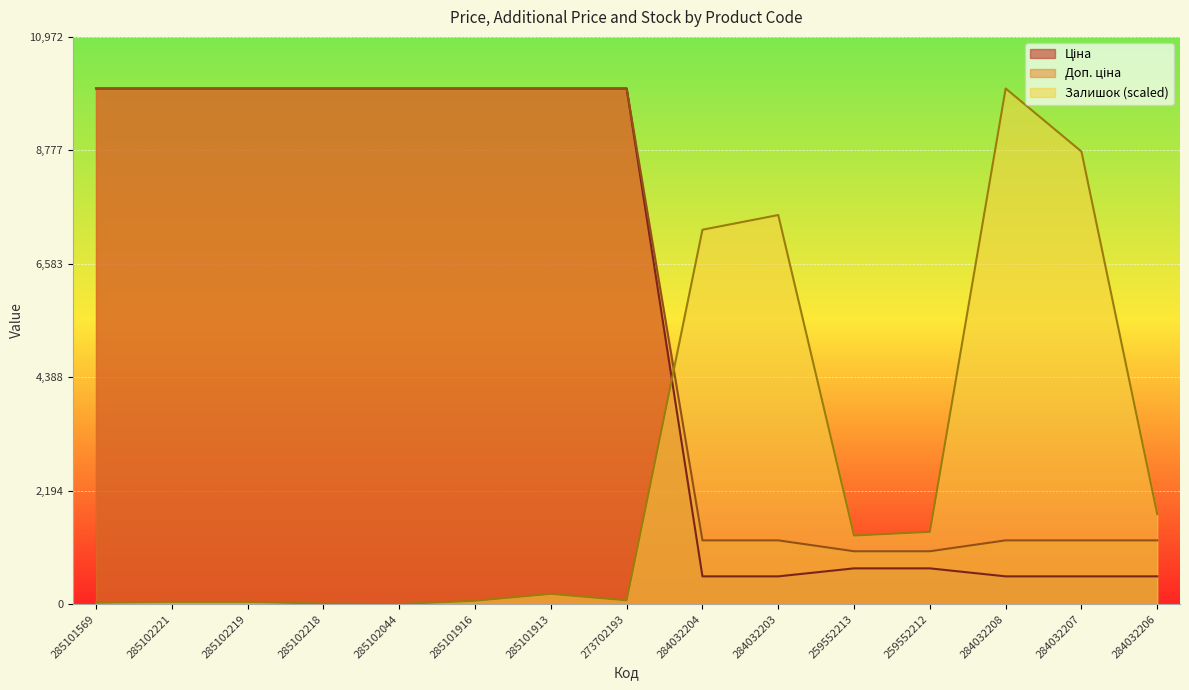

What position from the left is 285101569?

1